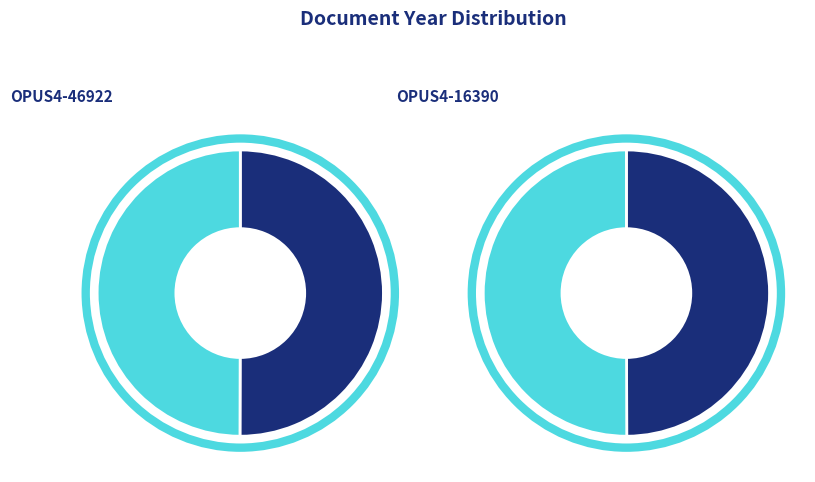

To the nearest percent, what is the average slice percentage?

50%